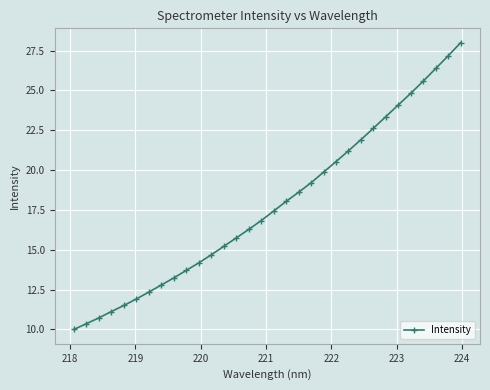

What is the difference between the maximum and minimum values?

18.0